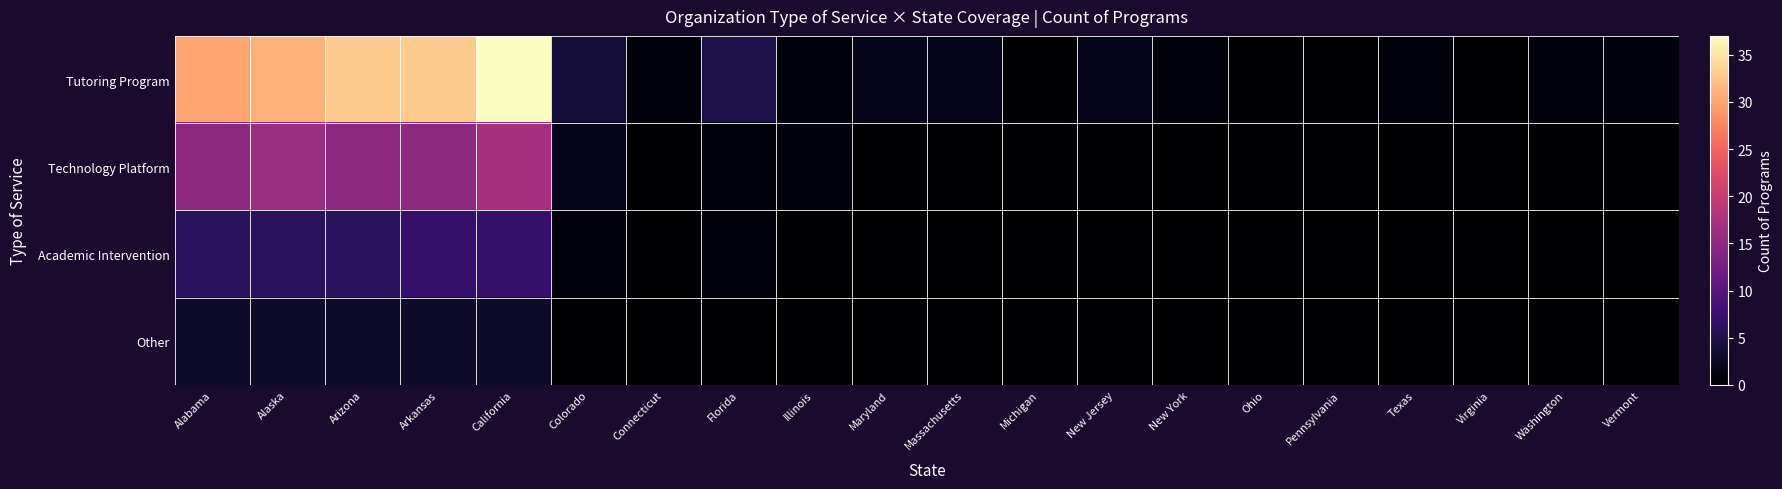

How many data points does each series have?

20